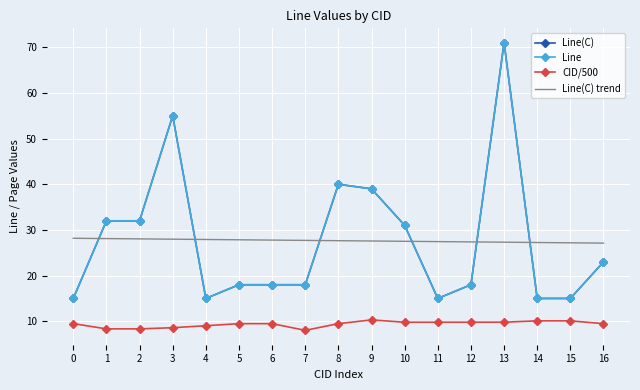

List the labels in order of Line(C) value, smallest first.

0, 4, 11, 14, 15, 5, 6, 7, 12, 16, 10, 1, 2, 9, 8, 3, 13